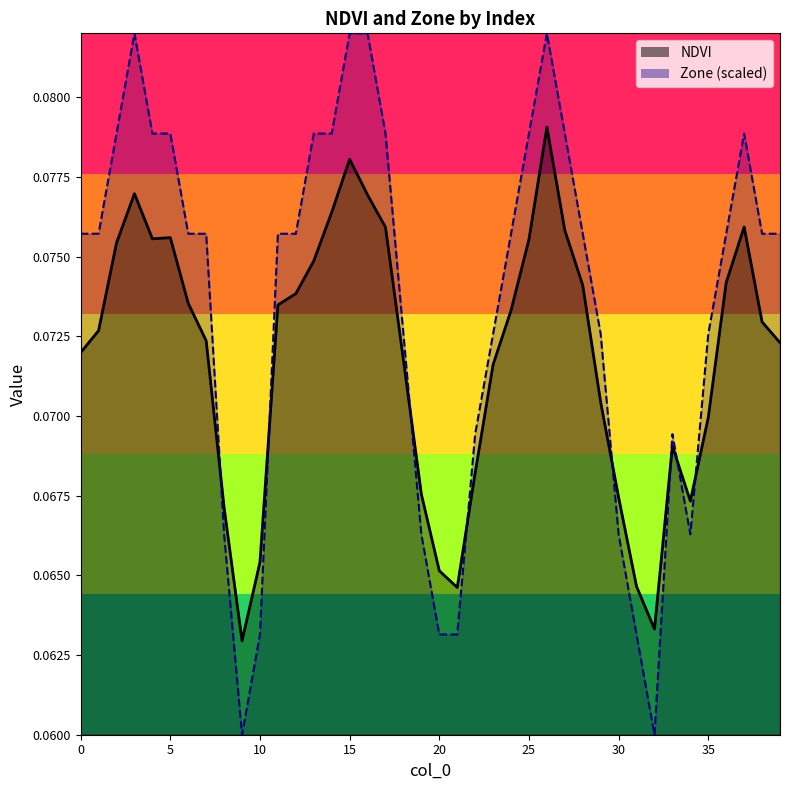

How many times do Zone and NDVI cross each other?

8